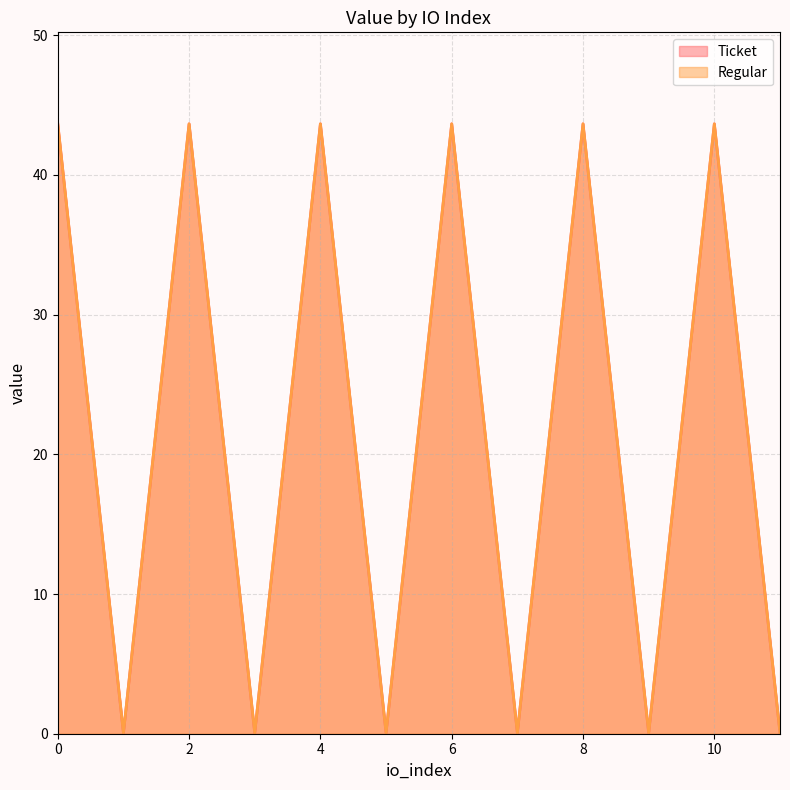

How many lines are shown in the chart?

2